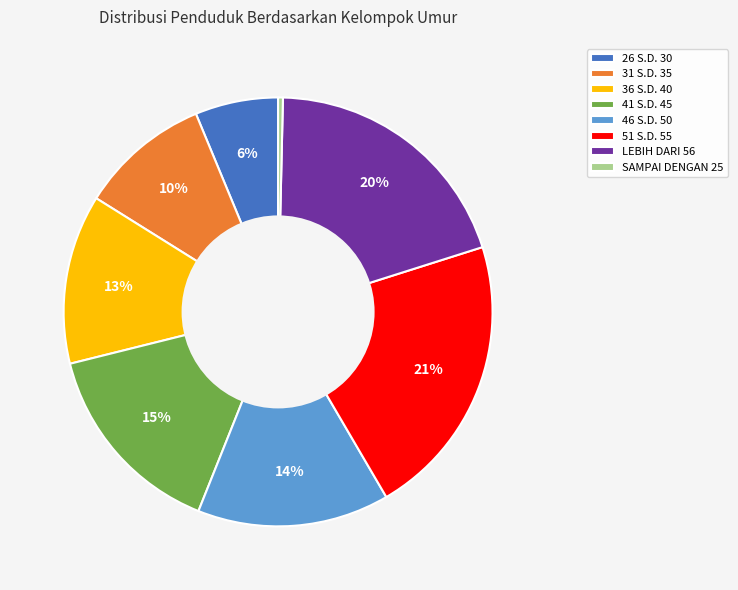

Rank the categories by value from lowest to highest.

SAMPAI DENGAN 25, 26 S.D. 30, 31 S.D. 35, 36 S.D. 40, 46 S.D. 50, 41 S.D. 45, LEBIH DARI 56, 51 S.D. 55